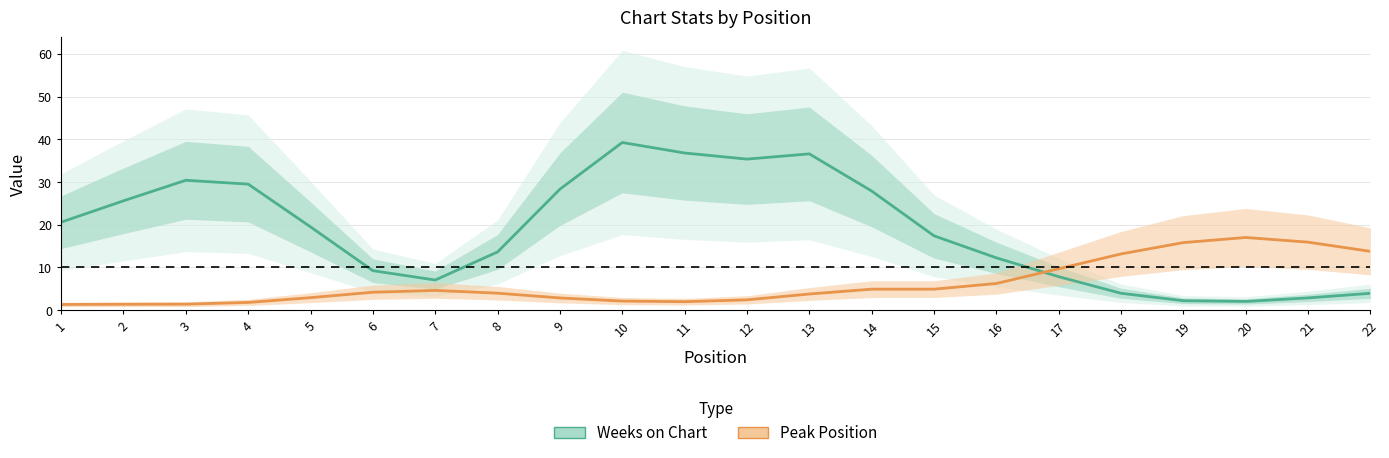

Is the value of Peak Position at 22 greater than the value of Weeks on Chart at 3?

No